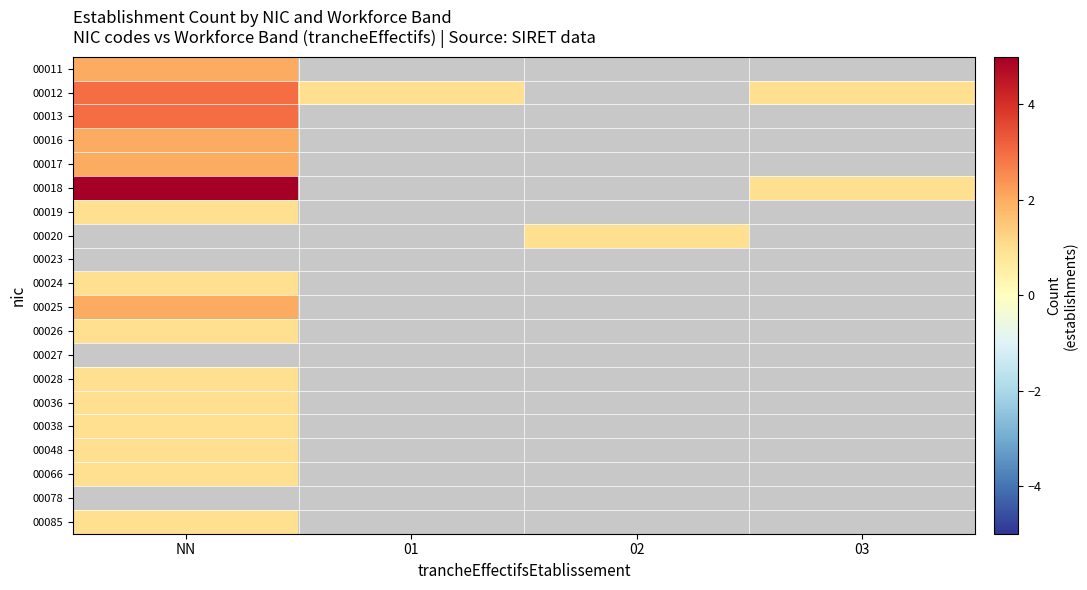

Which category has the lowest value in the 00066 series?

NN